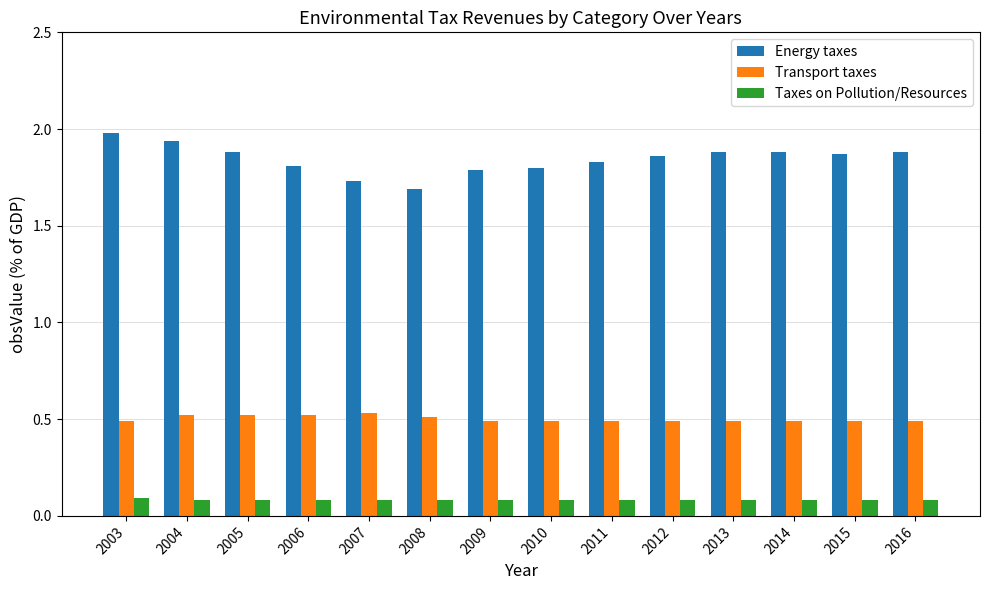

Is the value of Transport taxes at 2014 greater than the value of Energy taxes at 2005?

No